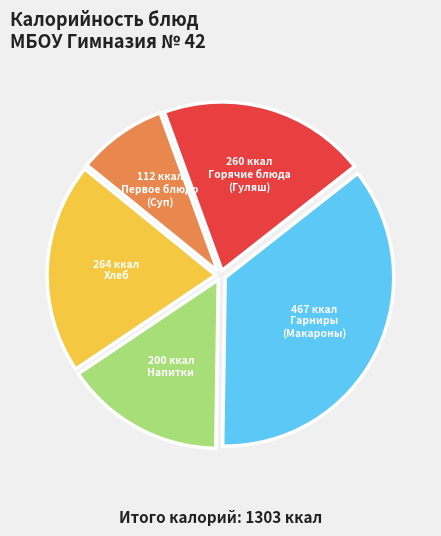

Is there any slice that represents more than half of the pie?

No